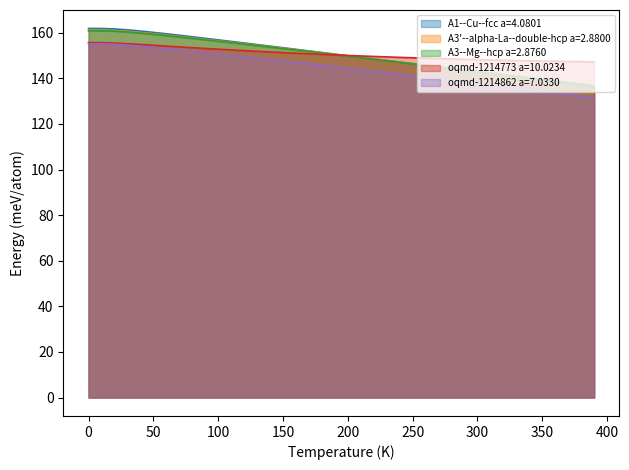

Rank the series by their maximum value, from lowest to highest.

oqmd-1214862 a=7.0330, oqmd-1214773 a=10.0234, A3--Mg--hcp a=2.8760, A3'--alpha-La--double-hcp a=2.8800, A1--Cu--fcc a=4.0801